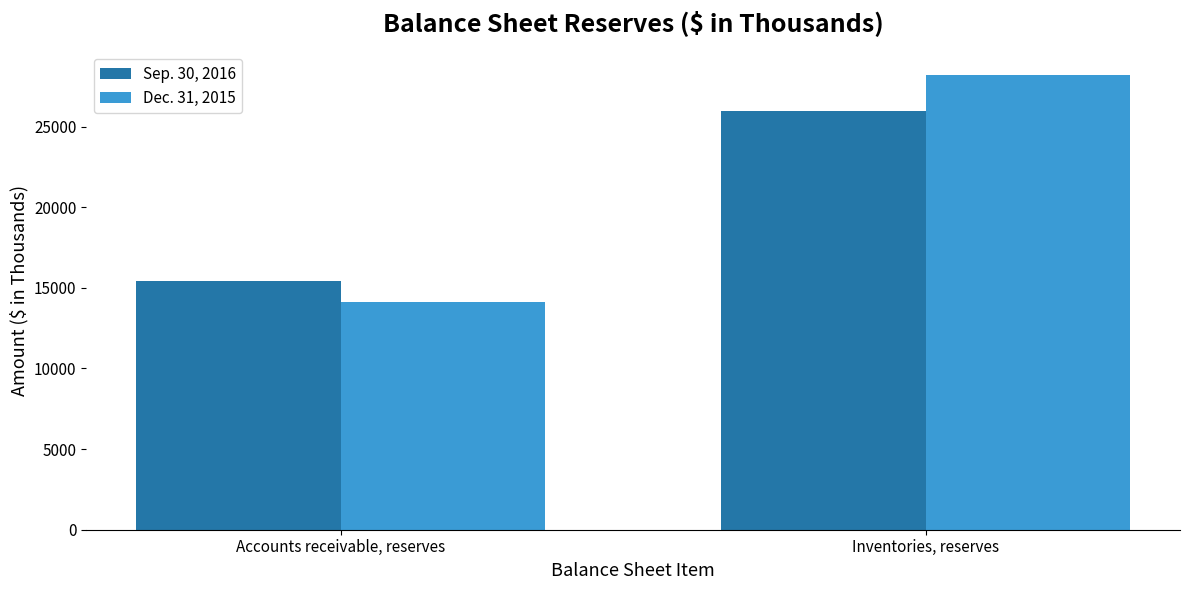

Is it true that Sep. 30, 2016 equals 25938 at Inventories, reserves?

True